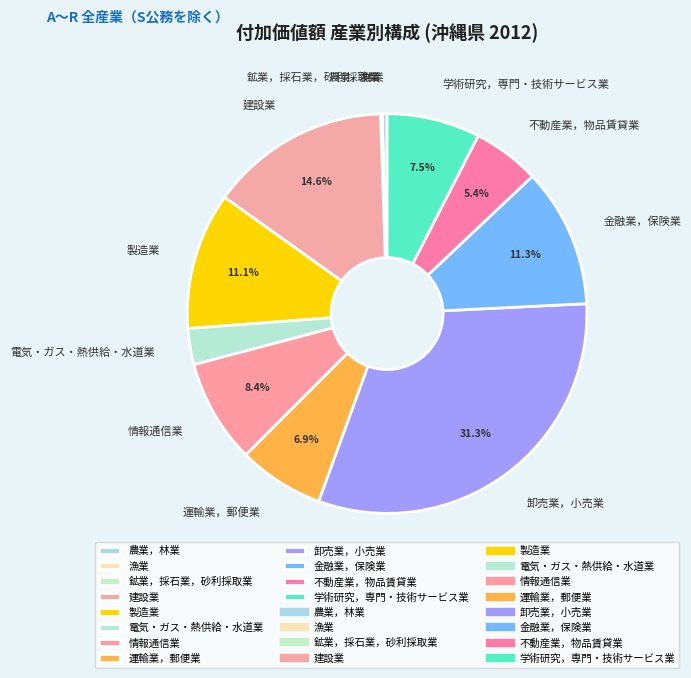

Is 建設業 the majority of the pie?

No